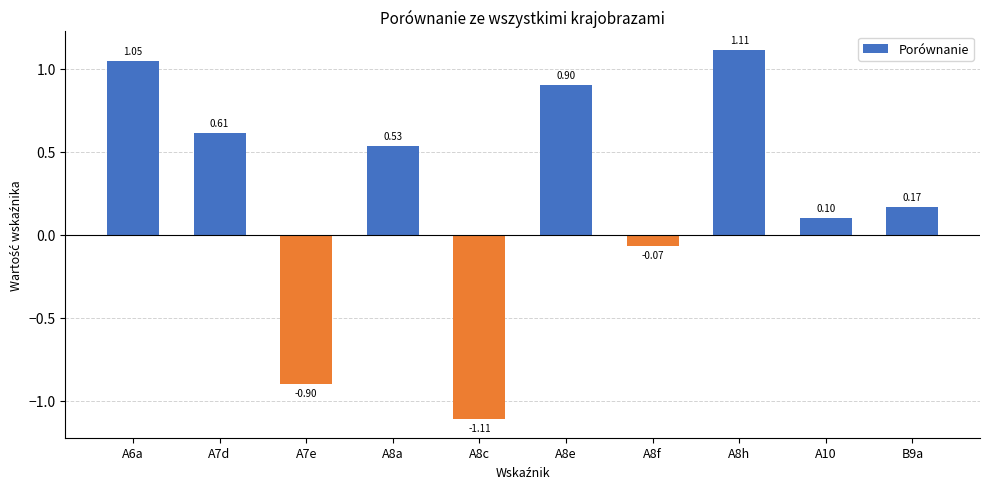

The chart shows a value of 0.9 at A8e. True or false?

True